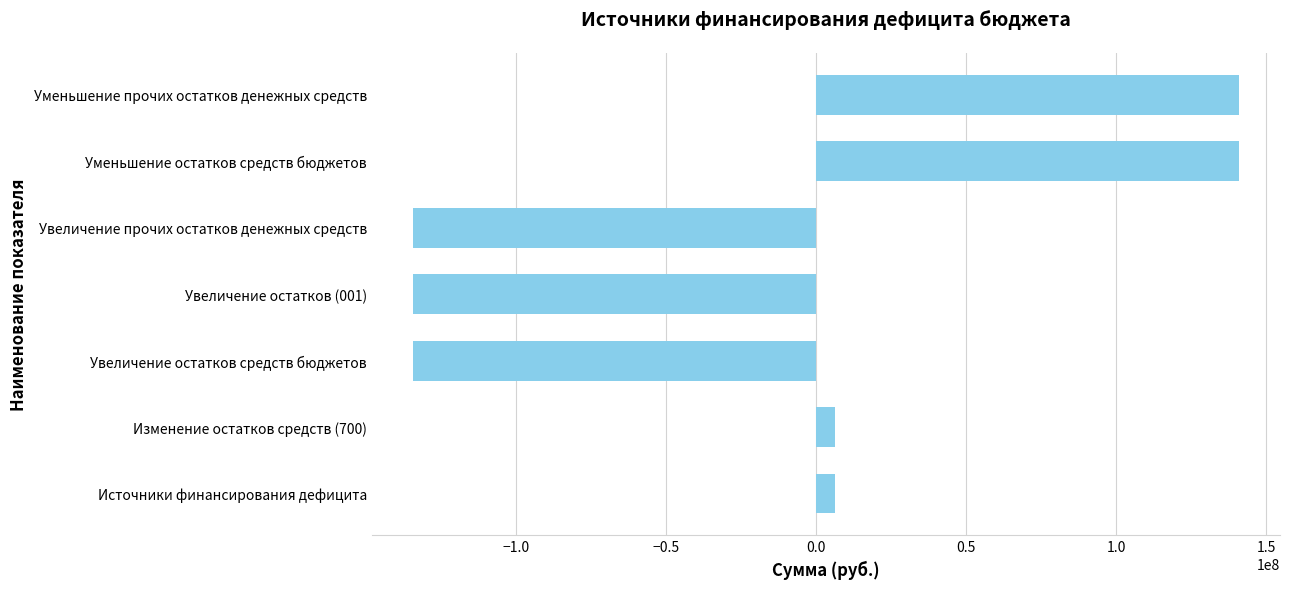

What is the change in value from Источники финансирования дефицита to Уменьшение остатков средств бюджетов?

+134397436.0